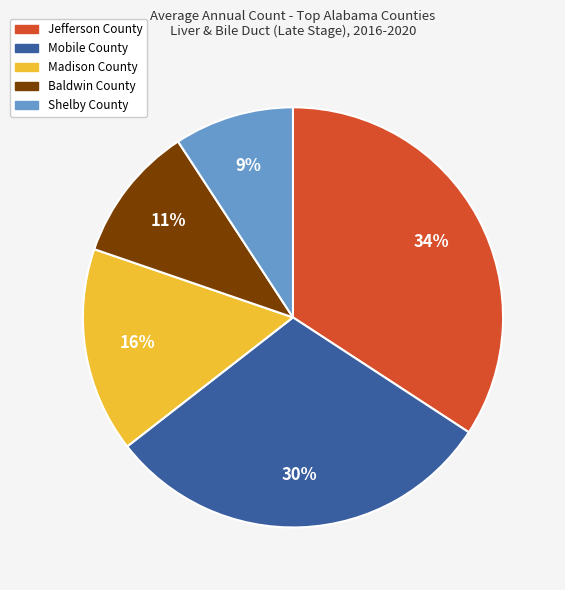

Count the number of slices in the pie.

5